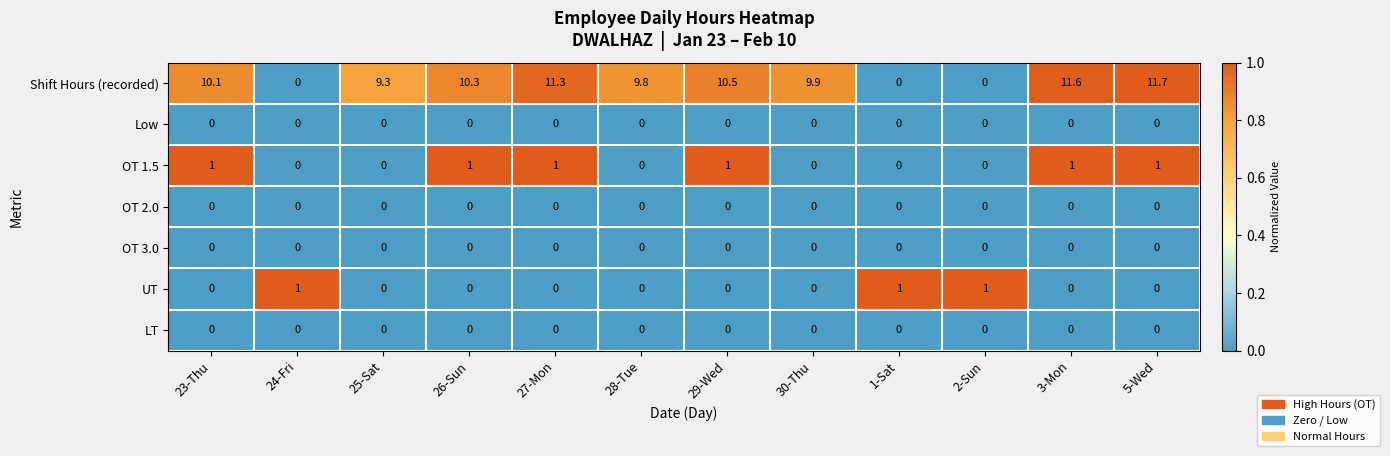

What is the spread (max minus min) of values at 25-Sat?

9.3